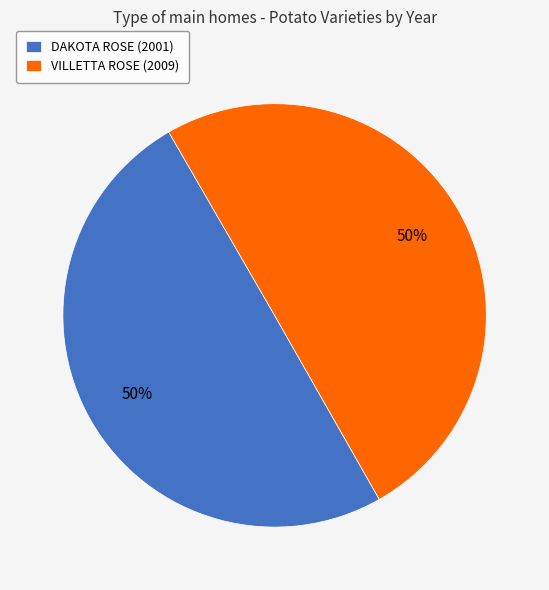

Approximately how many times larger is the value at DAKOTA ROSE (2001) compared to VILLETTA ROSE (2009)?

1.0